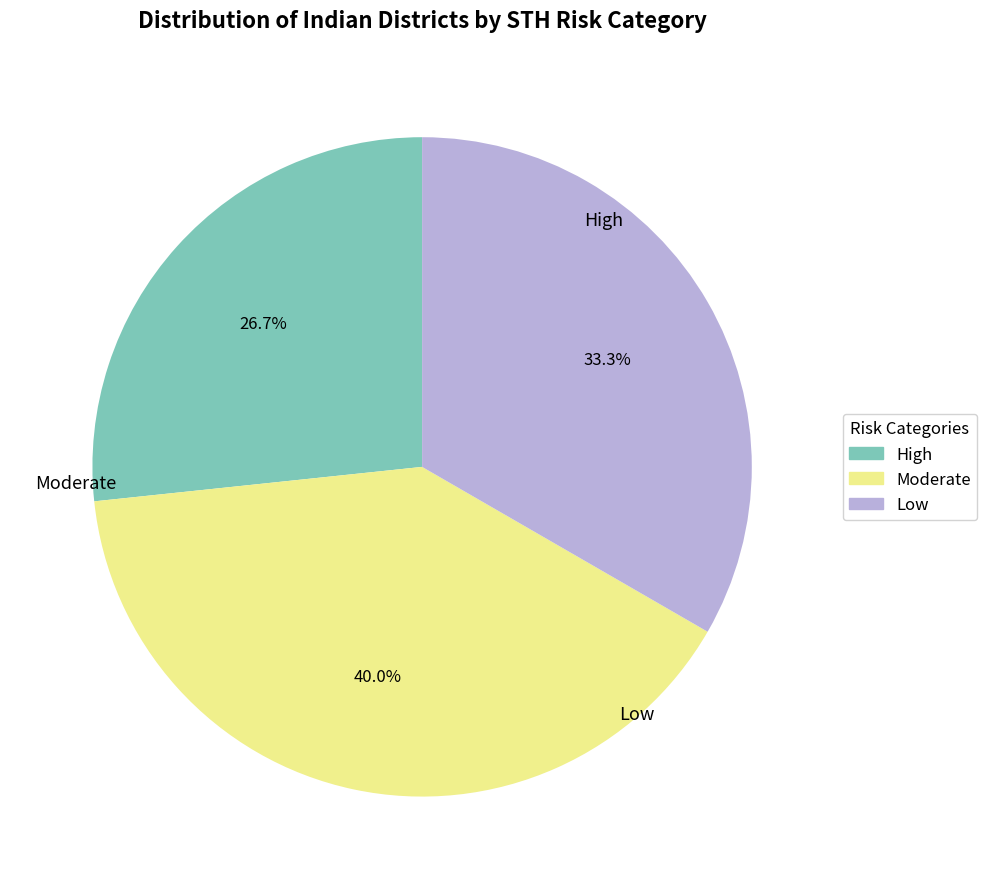

Is there a majority slice in this chart?

No